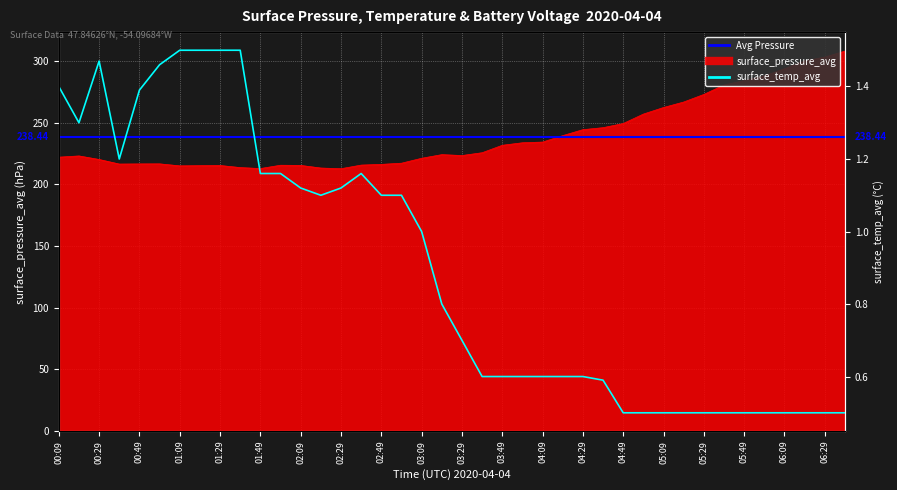

Which category has the highest value across all series?

06:39